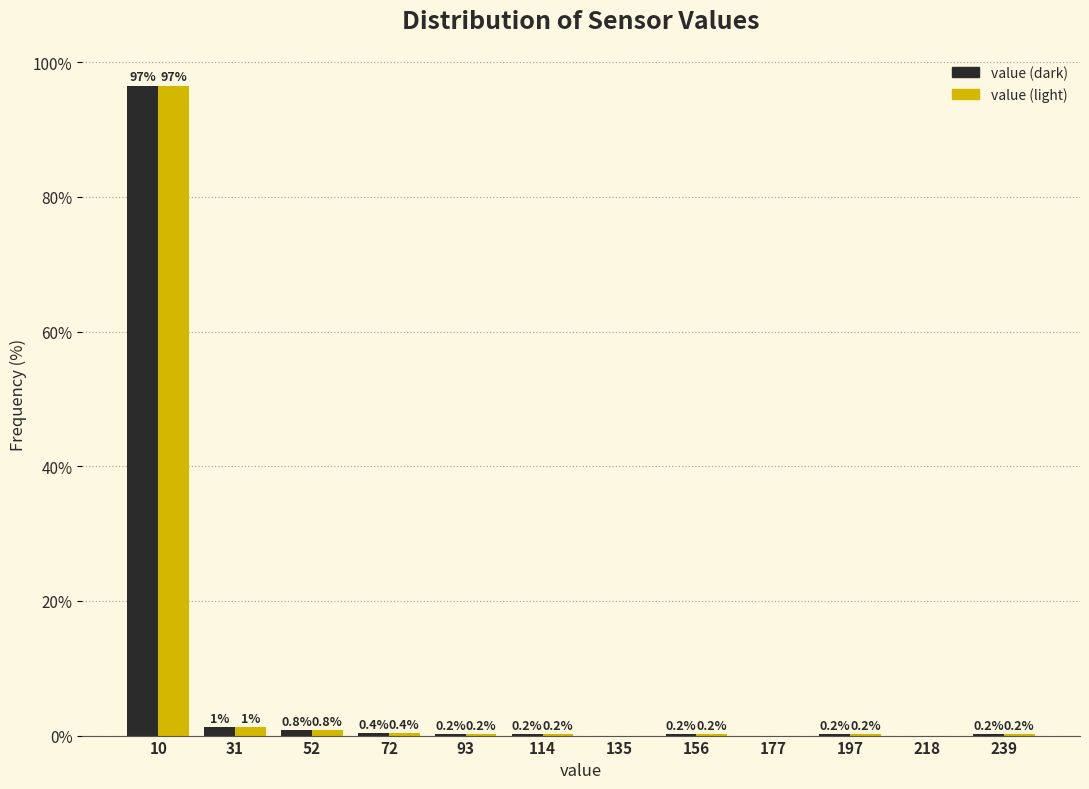

What is the total value across all series at 72?

0.8